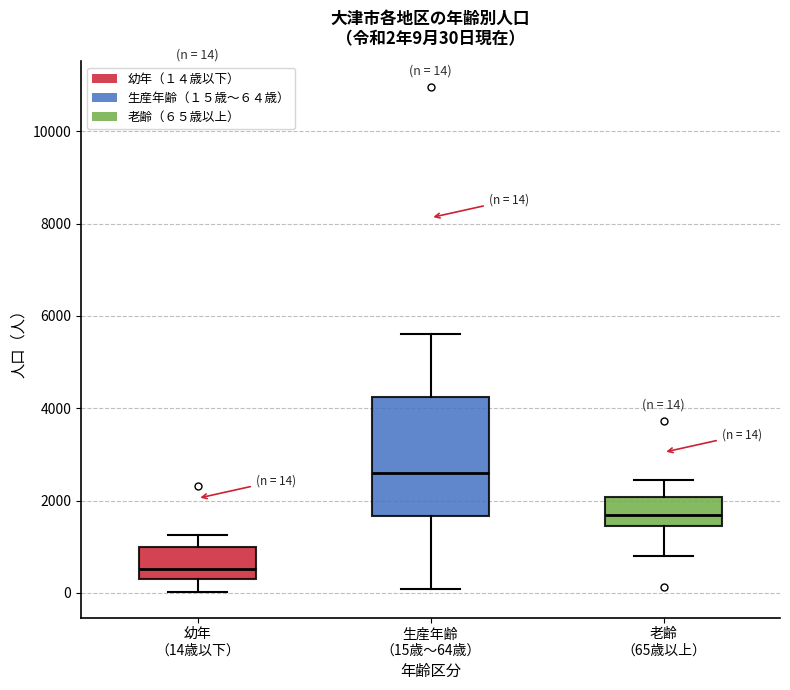

Which box has the highest median line?

生産年齢 （15歳〜64歳）